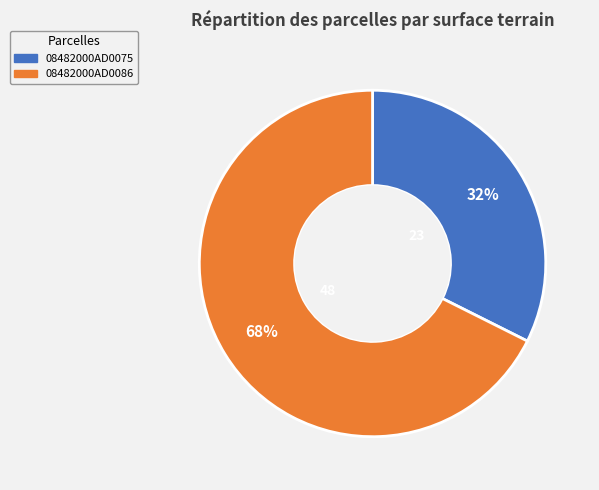

True or false: 08482000AD0086 accounts for 68% of the total.

True